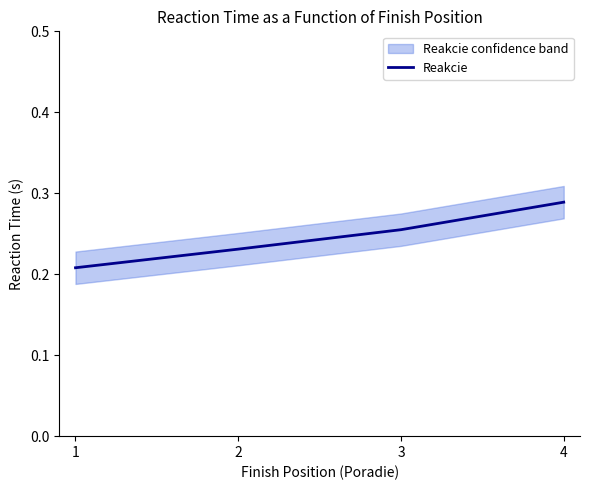

What is the value of the 4th point from the left?

0.3